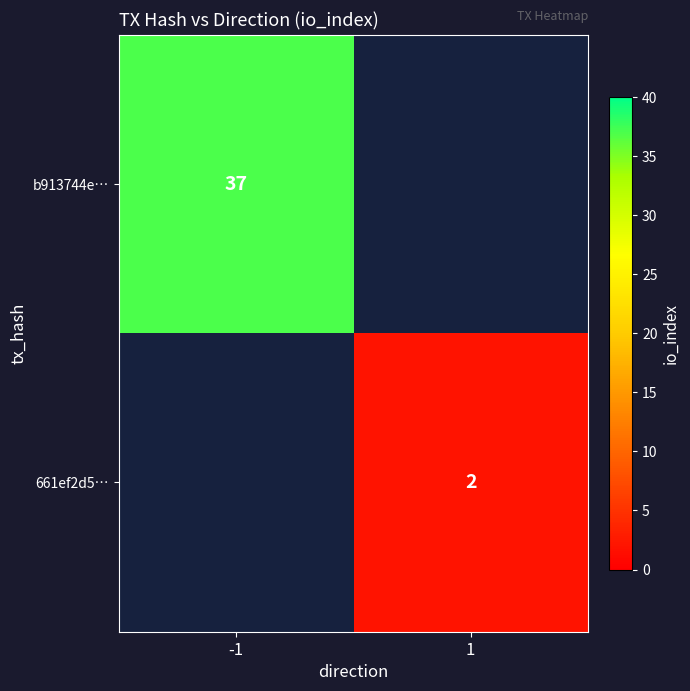

Is it true that 661ef2d5… equals 1 at 1?

False